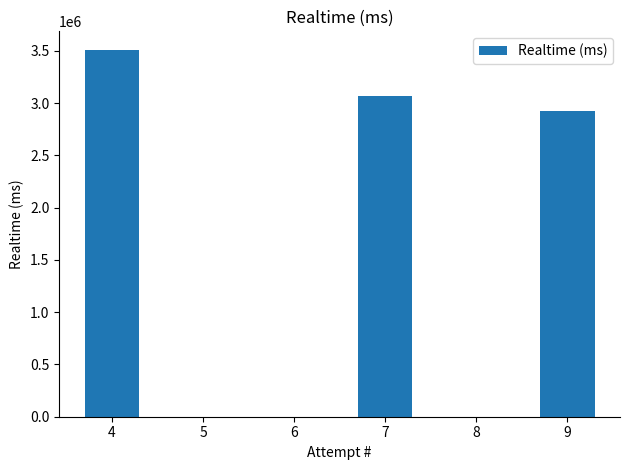

The value at 7 is 5435669. True or false?

False